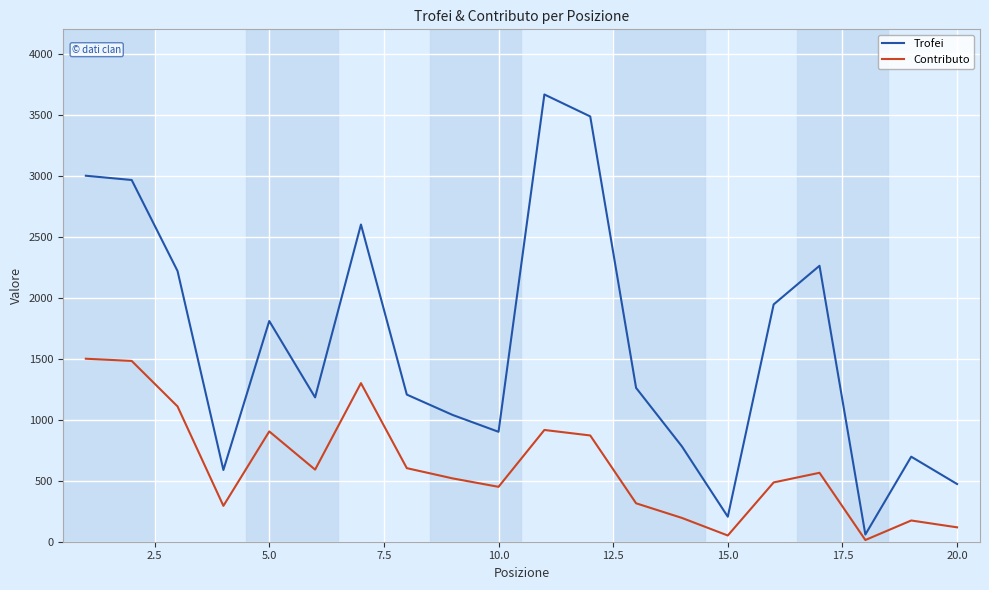

What is the difference between the maximum and minimum values in the Trofei series?

3607